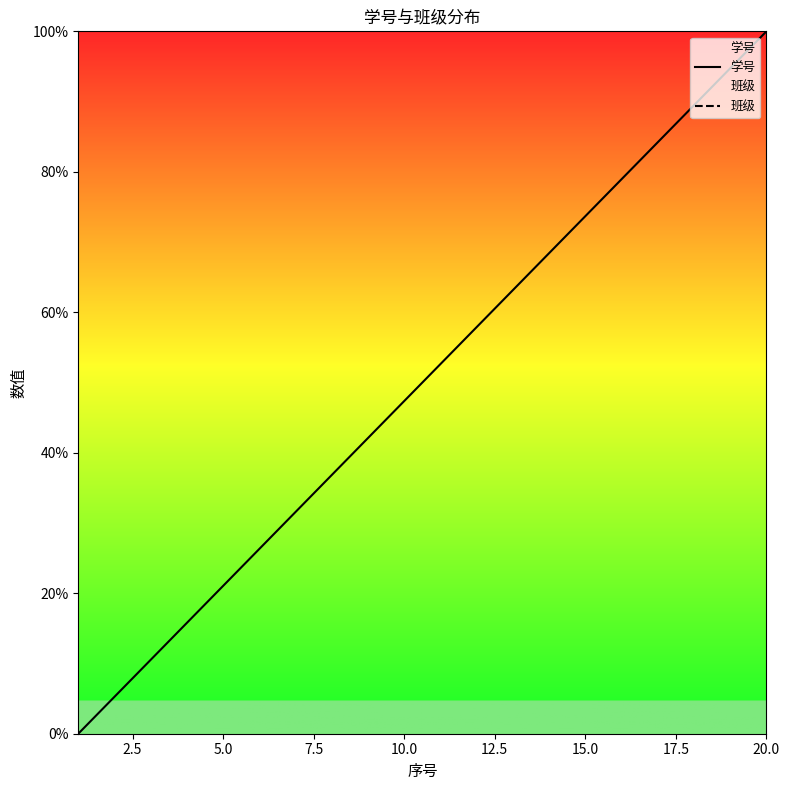

What is the maximum value for 学号?

100.0